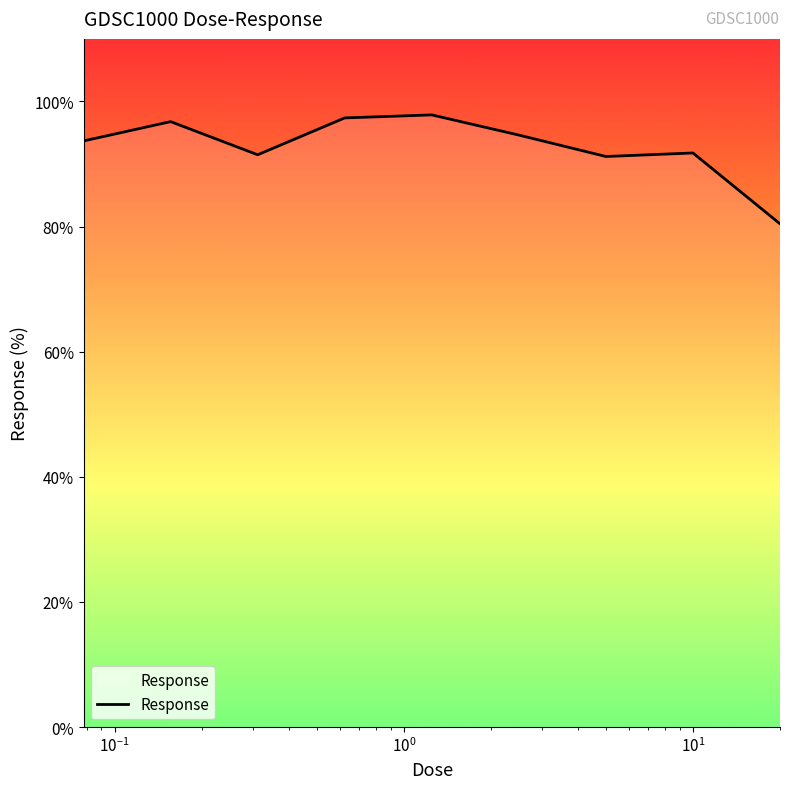

How many lines are shown in the chart?

1